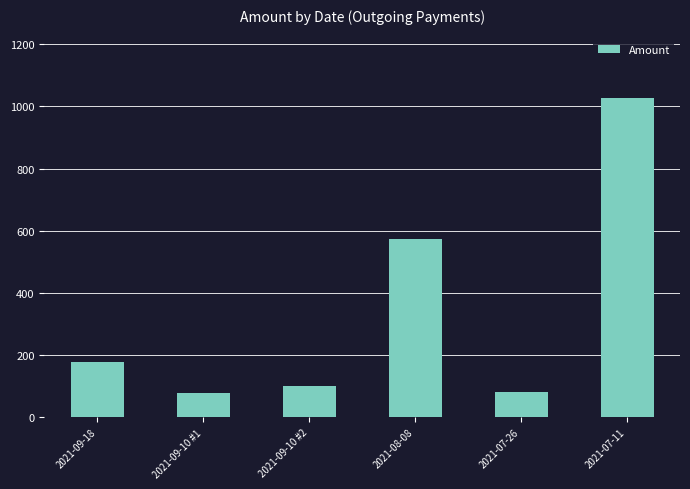

What is the greatest value displayed?

1025.3